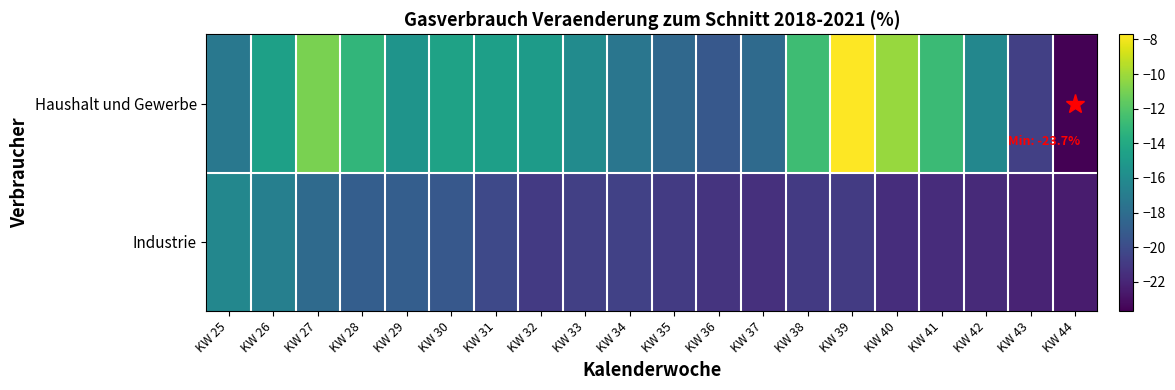

What is the smallest value displayed?

-23.7